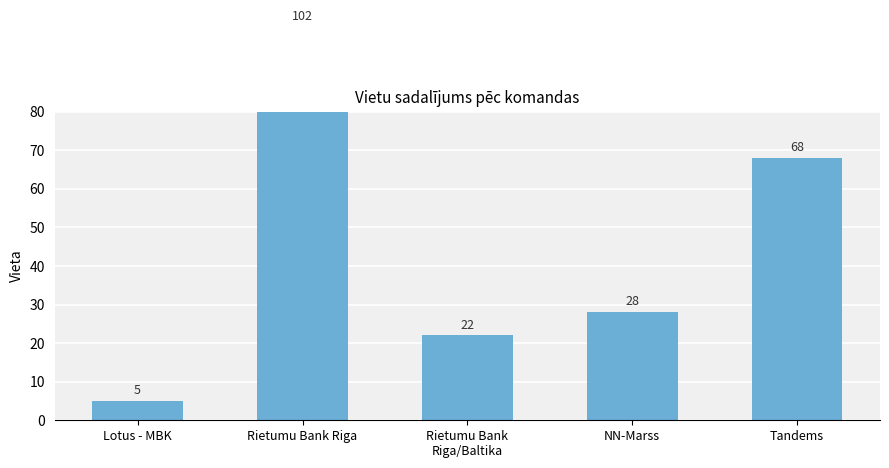

Reading left to right, extract all data points from this chart.

5	102	22	28	68